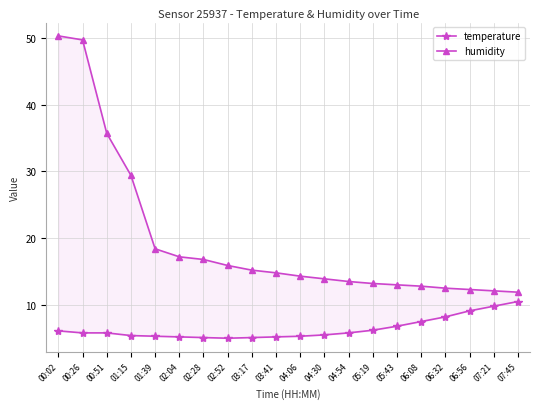

At which label does temperature reach its minimum?

02:52